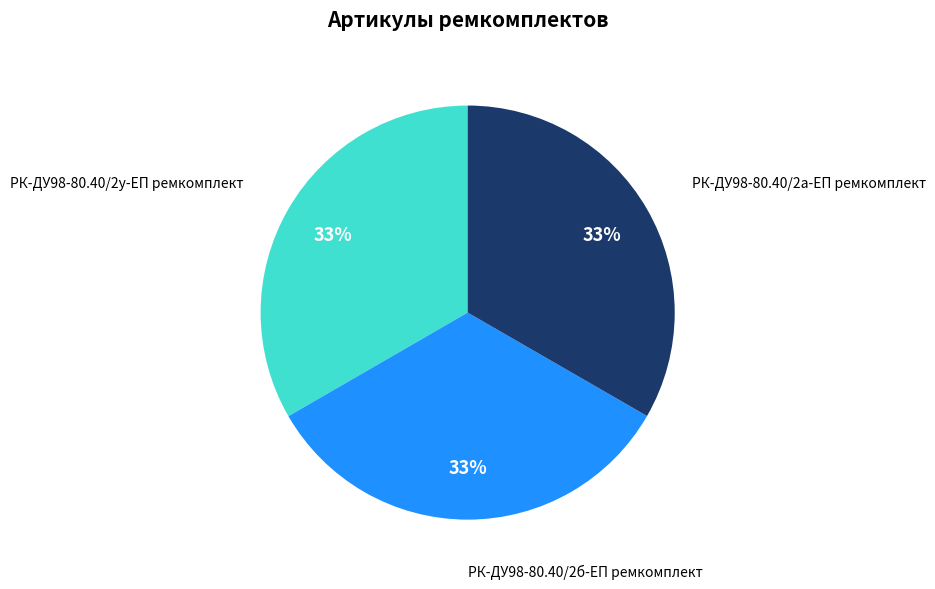

Does any single category account for the majority?

No